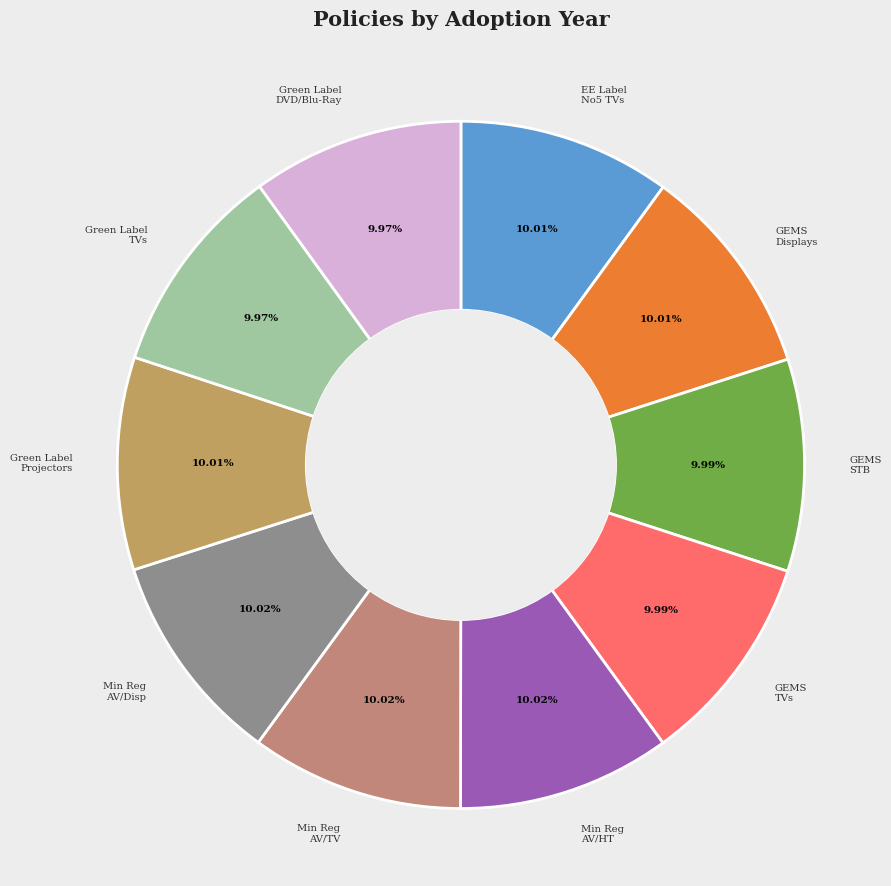

Combined, do GEMS STB and Min Reg AV/TV account for over 50%?

No